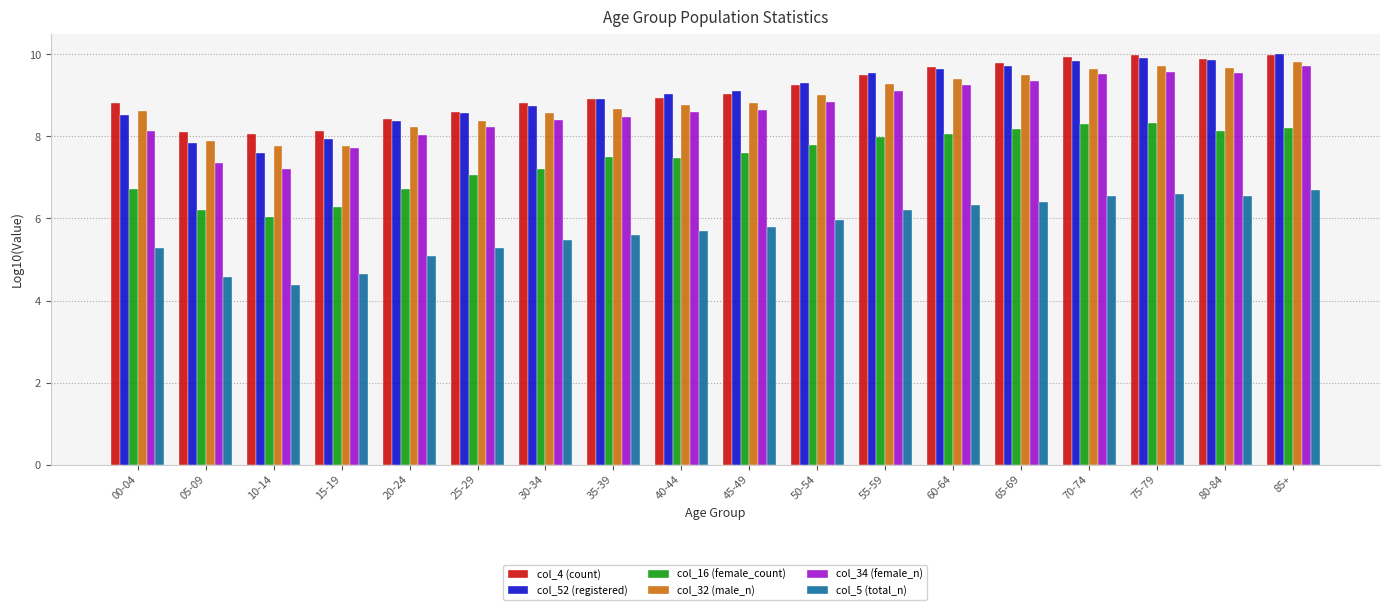

Which series changed the most between 10-14 and 30-34?

col_34 (female_n)